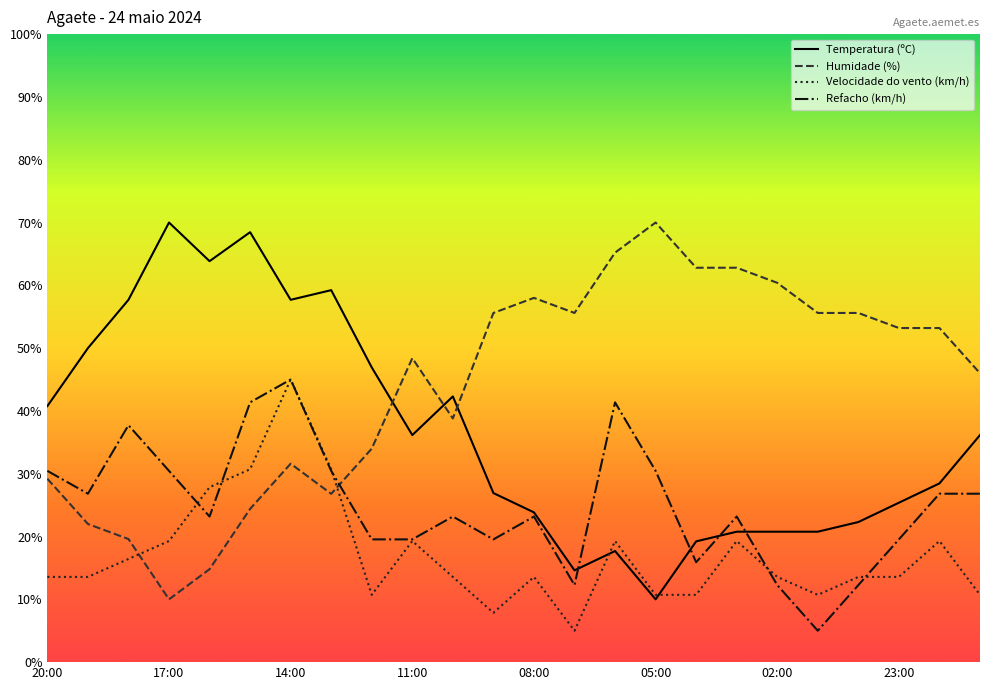

Which series has the widest spread of values?

Temperatura (ºC)